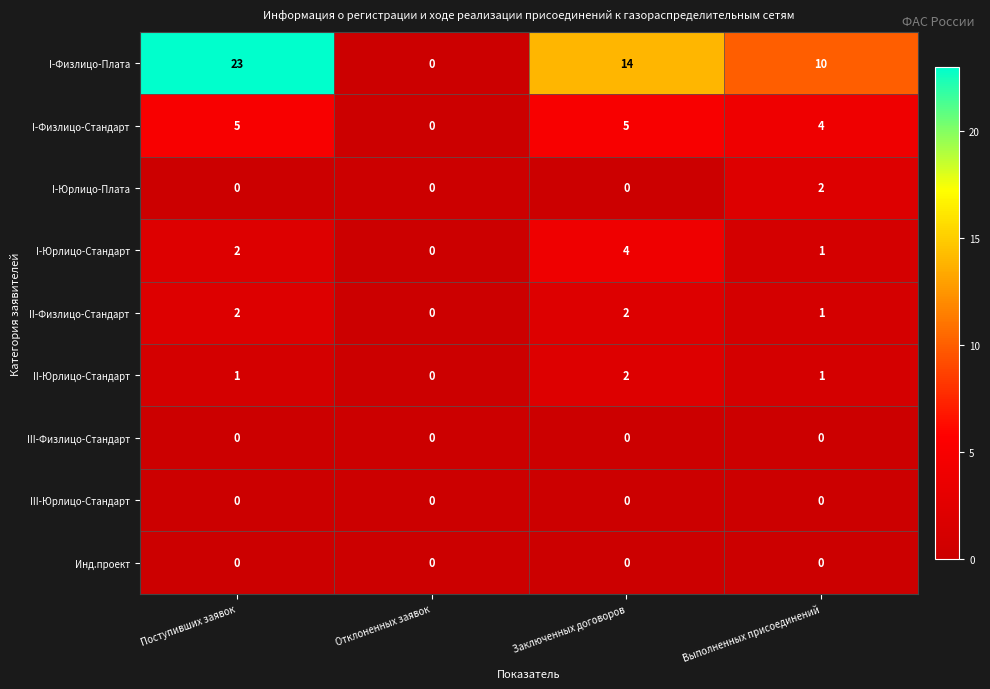

Which category has the lowest value in the I-Физлицо-Стандарт series?

Отклоненных заявок